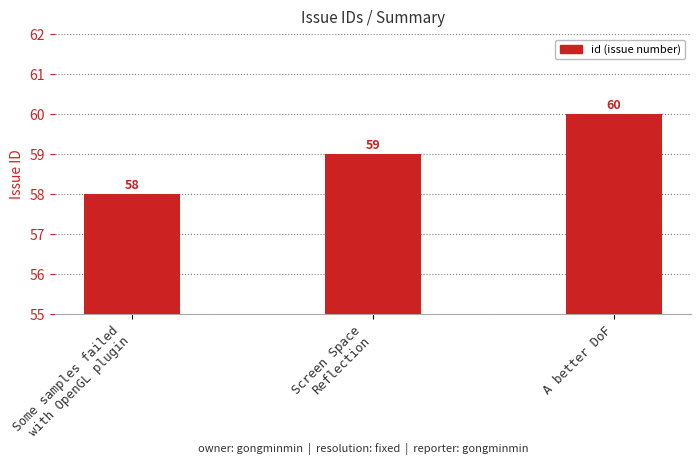

What is the value of the 1st bar from the left?

58